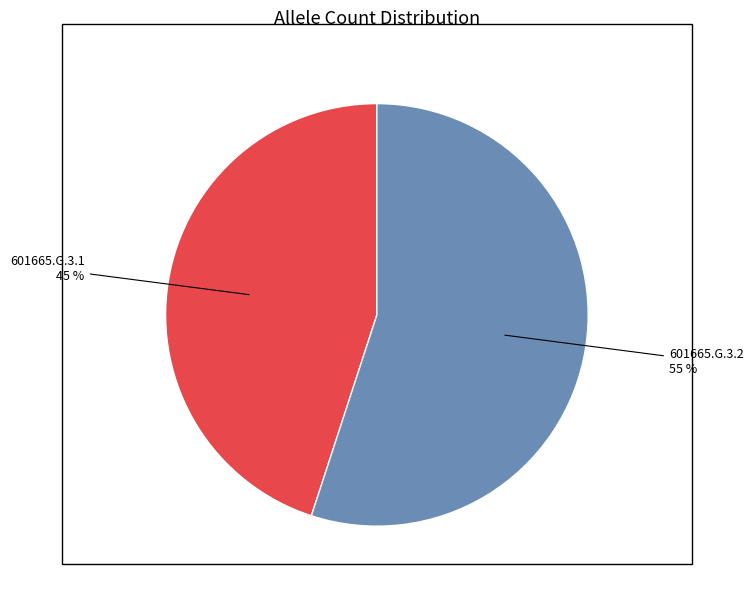

How many slices are in this pie chart?

2